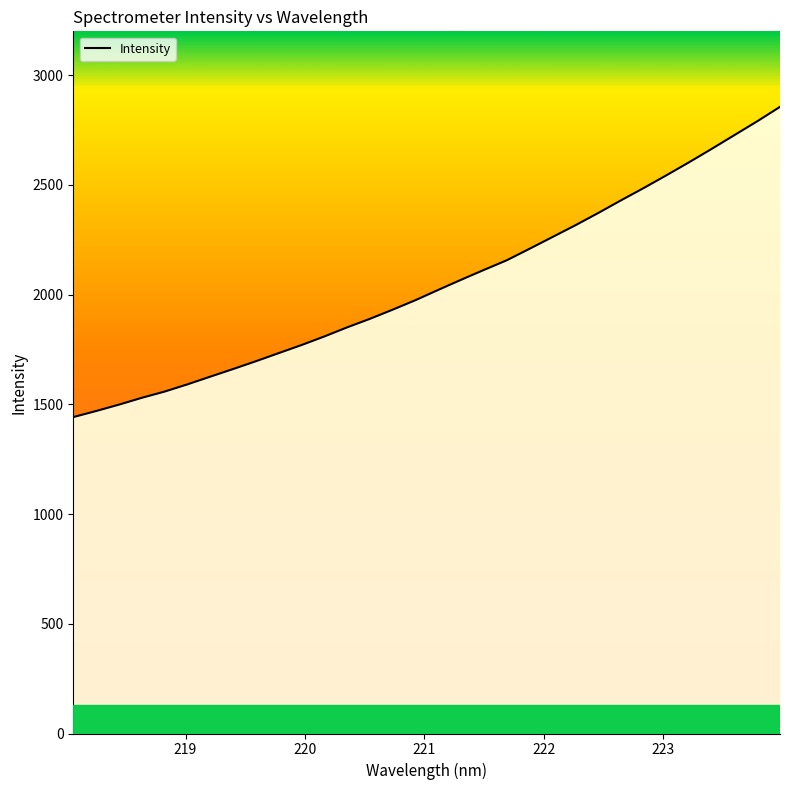

What is the difference between the maximum and minimum values?

1413.8